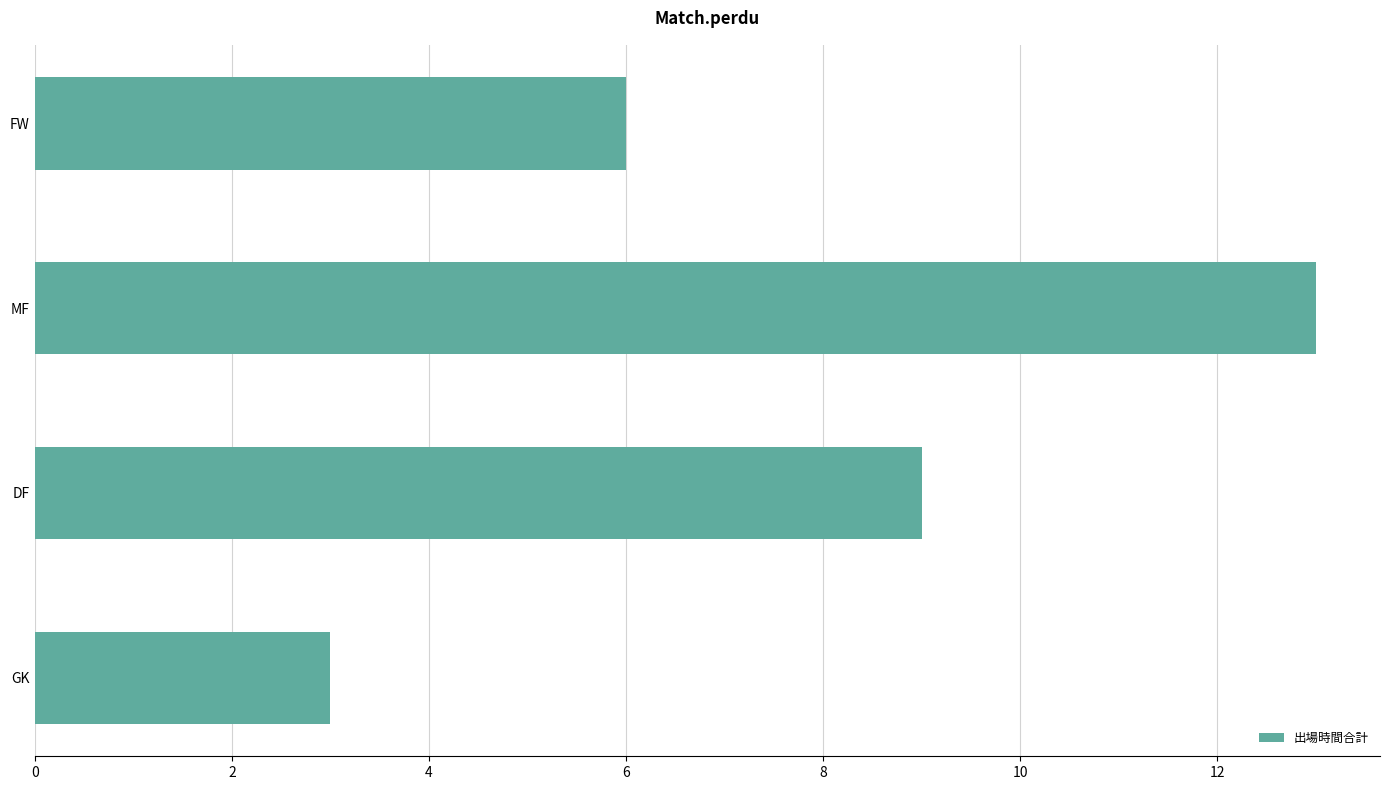

Between DF and GK, which is larger?

DF